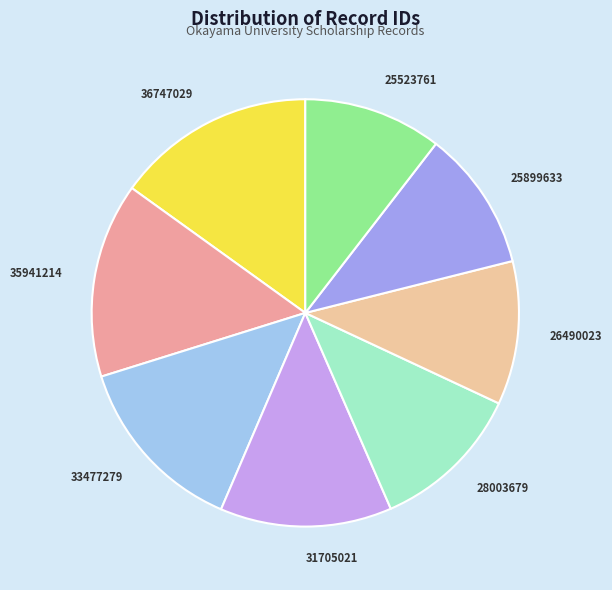

True or false: 25523761 accounts for 1% of the total.

False